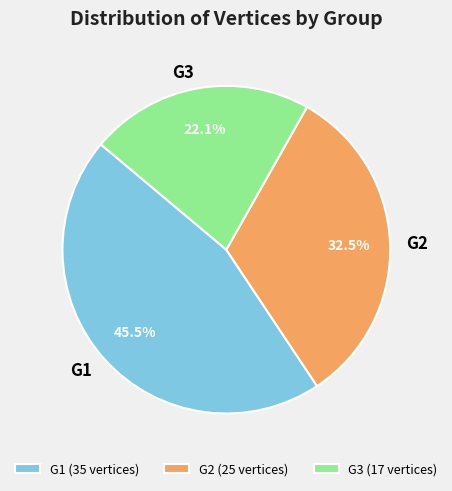

Combined, do G3 and G2 account for over 50%?

Yes